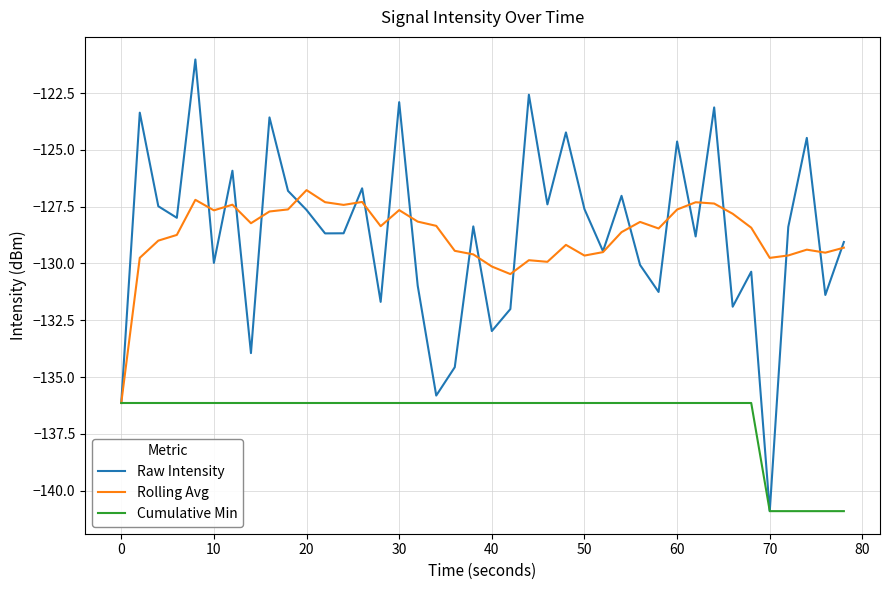

List the series in order of their peak value, highest first.

Raw Intensity, Rolling Avg, Cumulative Min